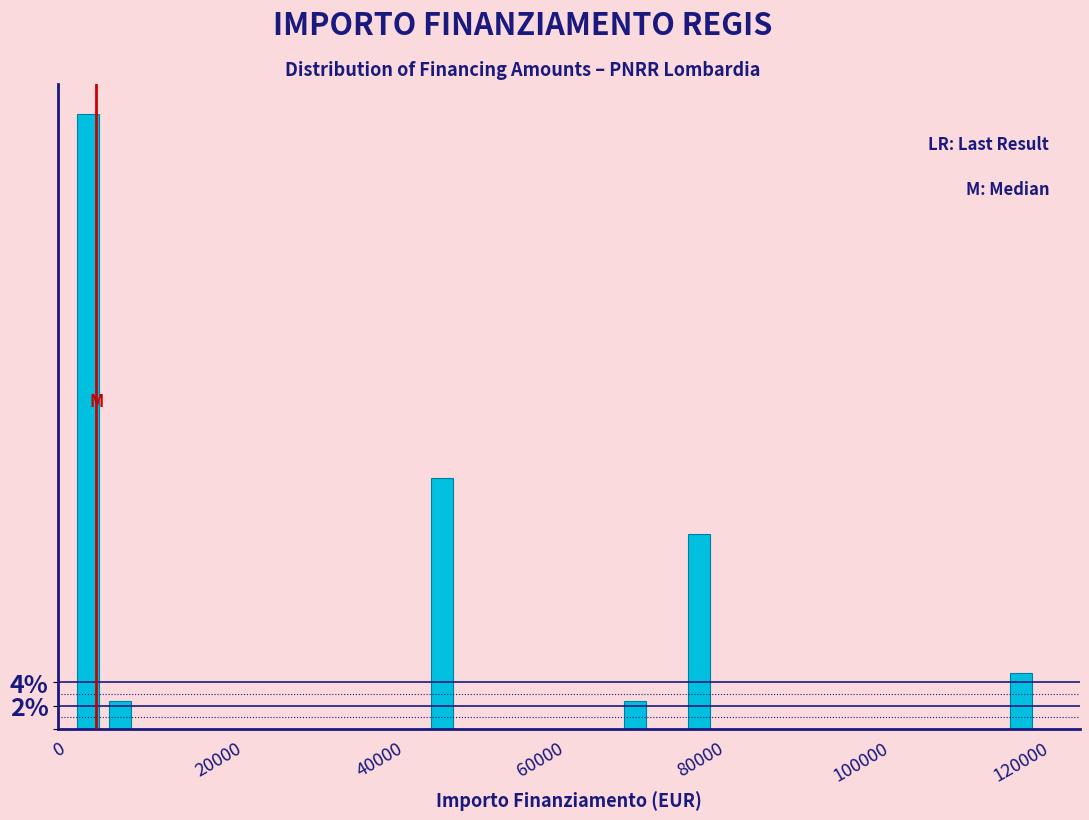

Read against the x-axis, roughly where is the centre of the tallest bar?

4000